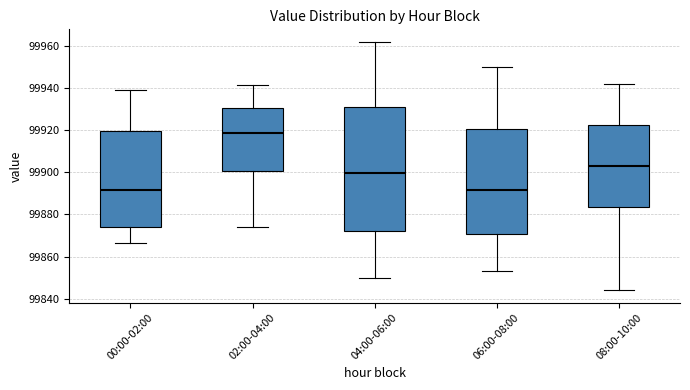

Which box has the highest median line?

02:00-04:00